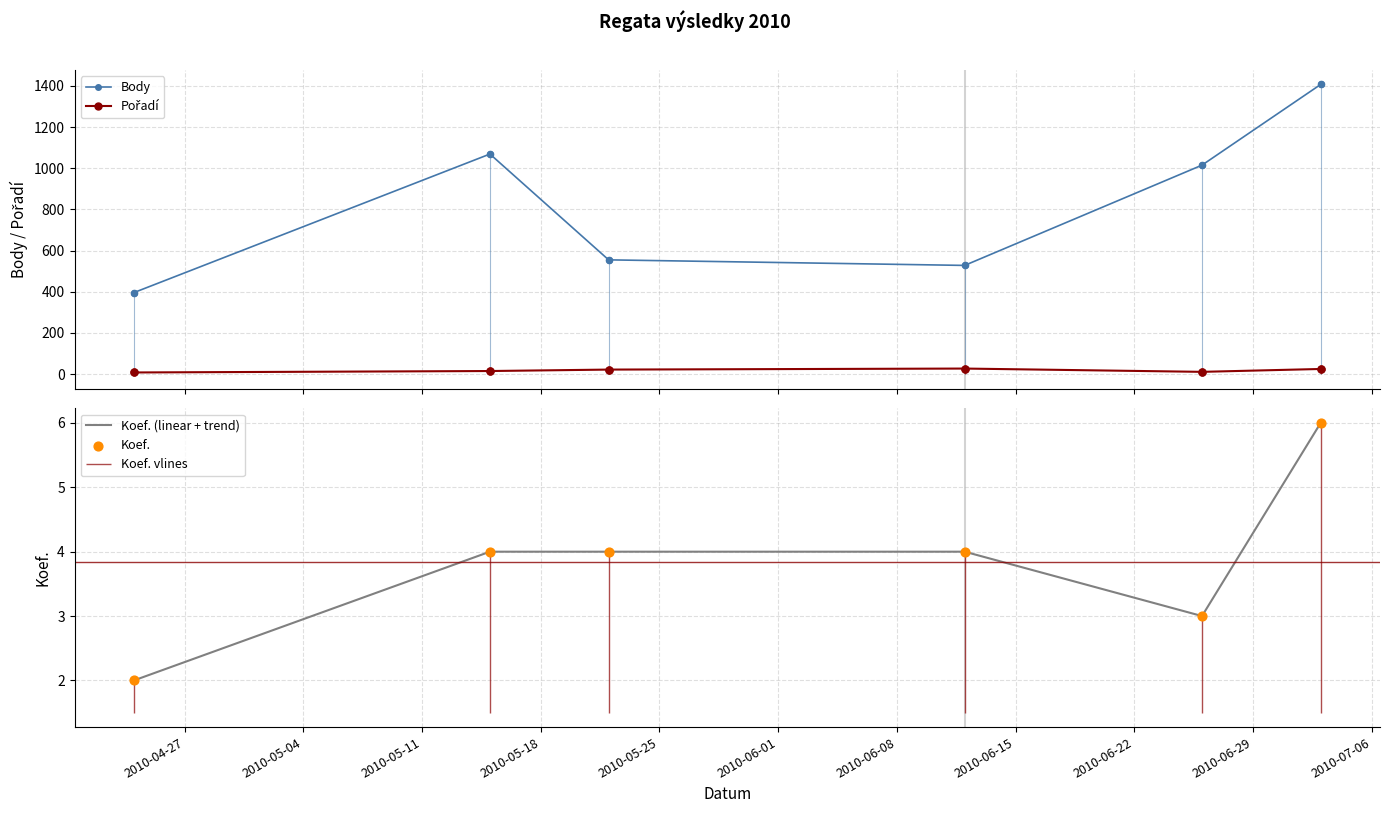

In Body, how many points are higher than both neighbors (excluding endpoints)?

1